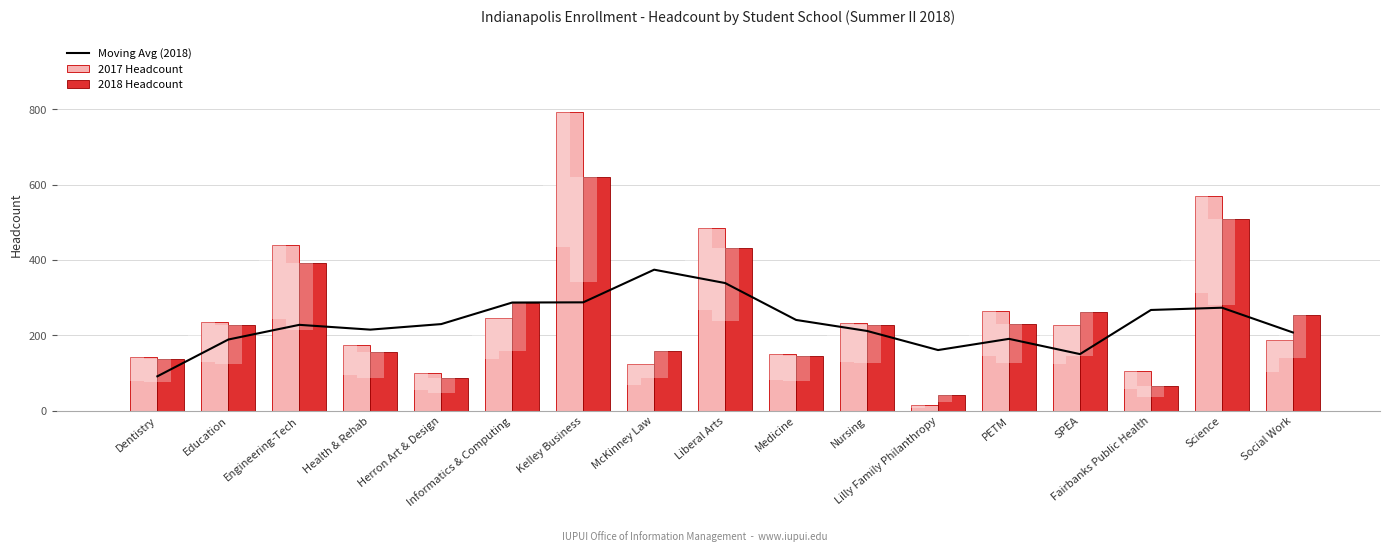

Which series has the widest spread of values?

2017 Headcount